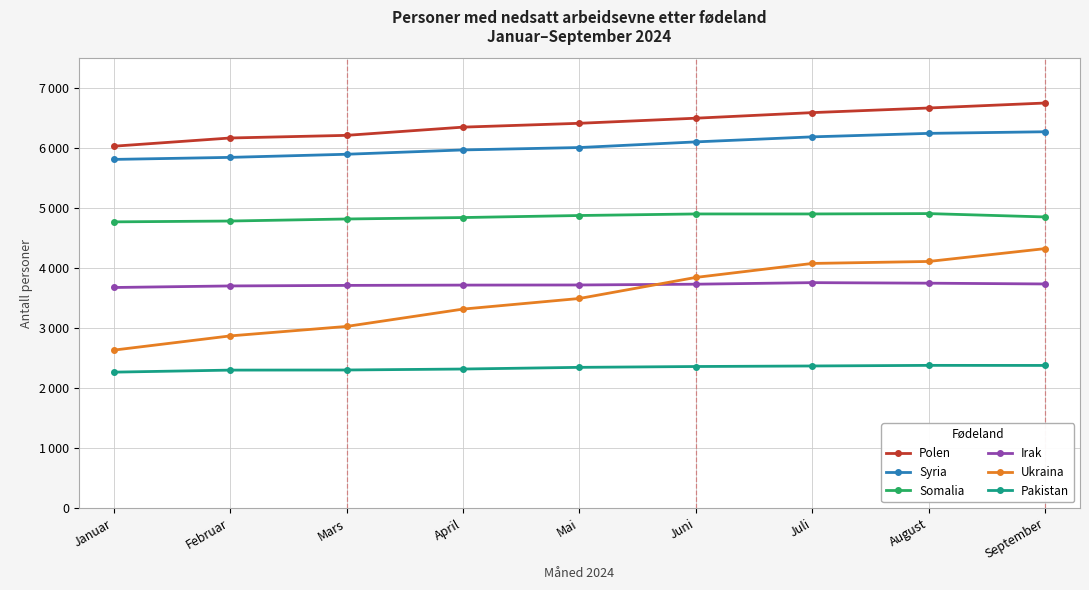

What are all the series names shown in the legend?

Polen, Syria, Somalia, Irak, Ukraina, Pakistan